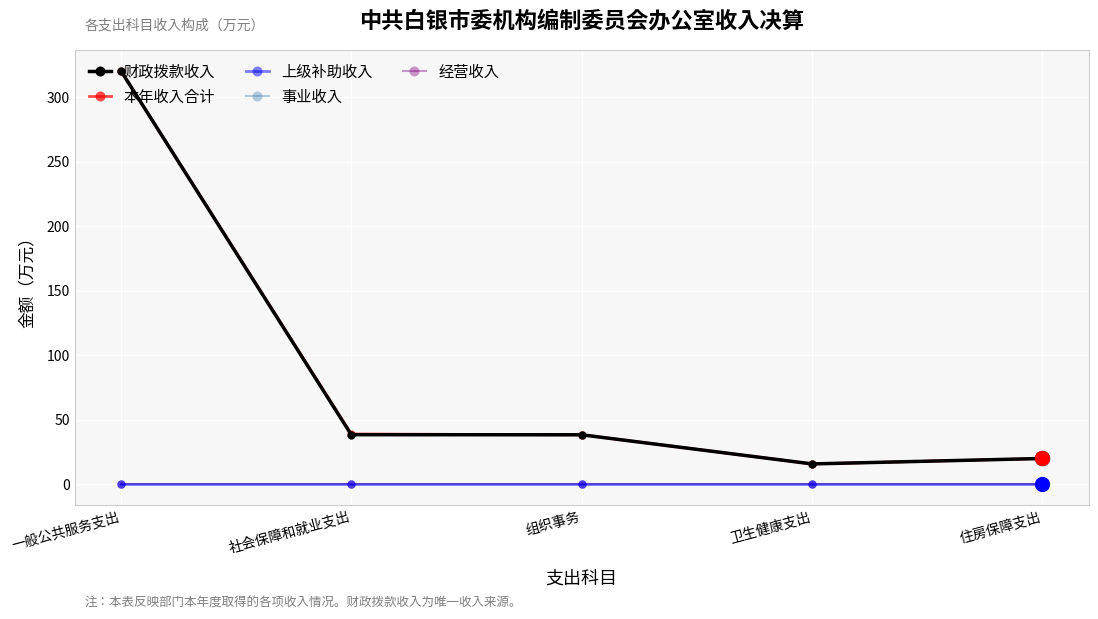

At how many categories does at least one series exceed 126?

1